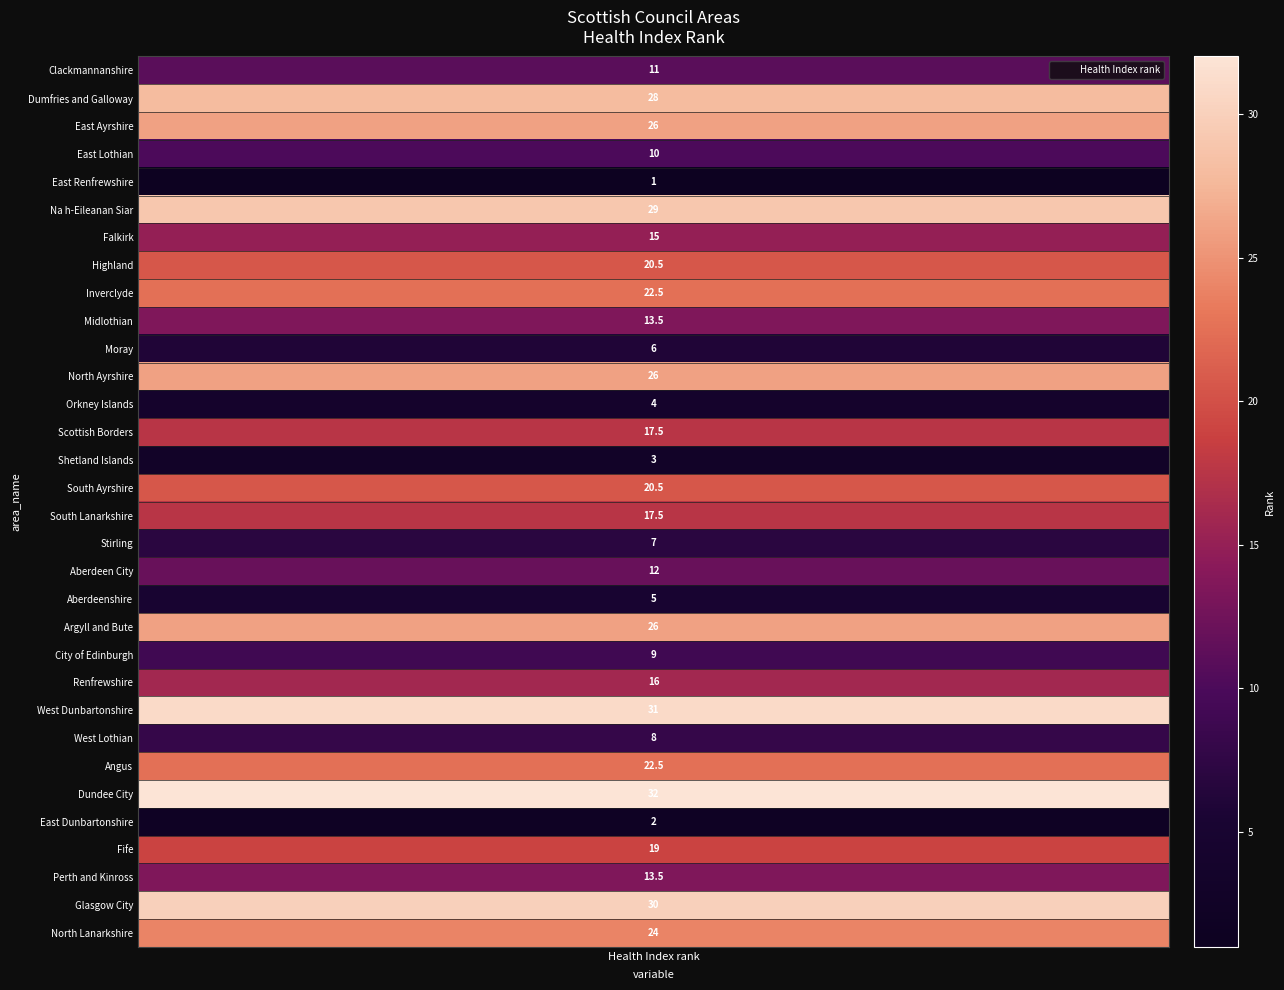

List the labels in order of value, largest first.

Dundee City, West Dunbartonshire, Glasgow City, Na h-Eileanan Siar, Dumfries and Galloway, East Ayrshire, North Ayrshire, Argyll and Bute, North Lanarkshire, Inverclyde, Angus, Highland, South Ayrshire, Fife, Scottish Borders, South Lanarkshire, Renfrewshire, Falkirk, Midlothian, Perth and Kinross, Aberdeen City, Clackmannanshire, East Lothian, City of Edinburgh, West Lothian, Stirling, Moray, Aberdeenshire, Orkney Islands, Shetland Islands, East Dunbartonshire, East Renfrewshire